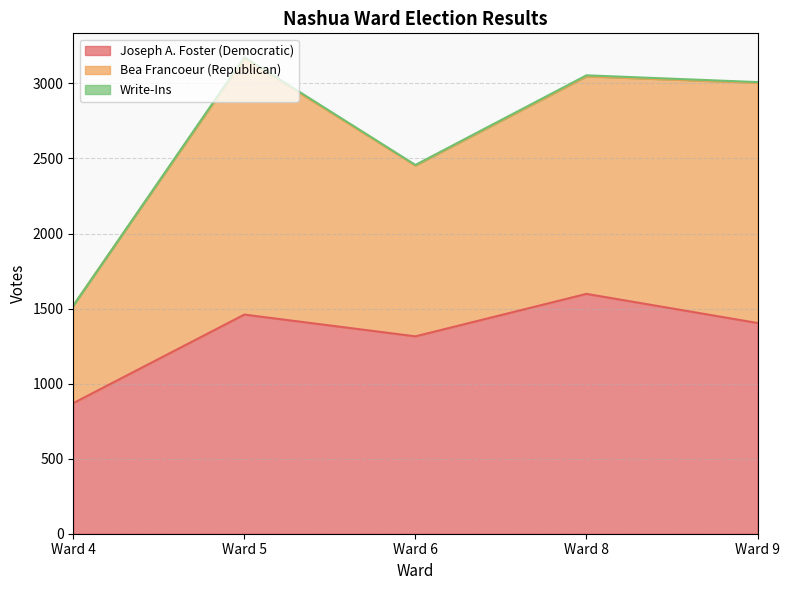

How many interior local valleys does the Joseph A. Foster (Democratic) series have?

1